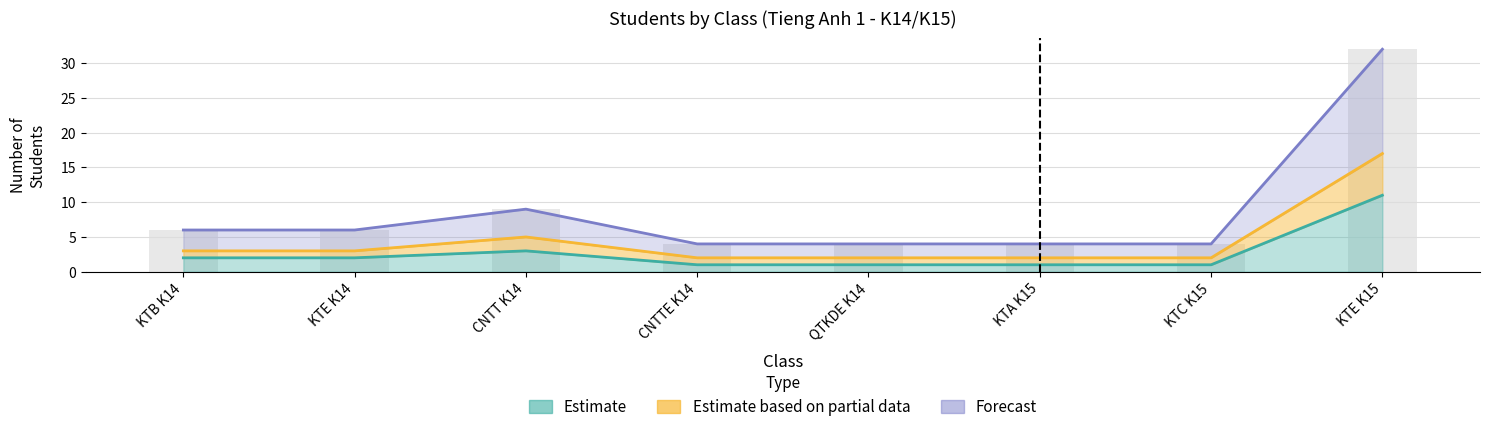

What is the sum of all Forecast values?

69